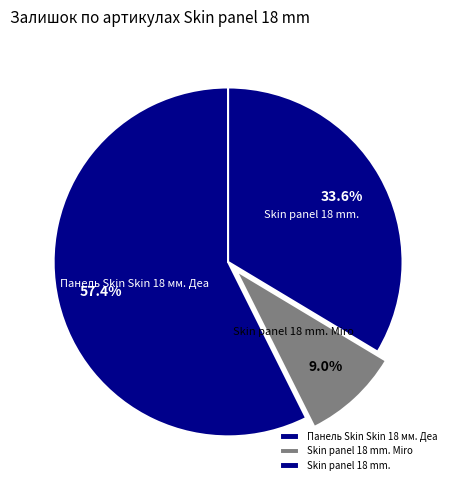

Is the sum of Skin panel 18 mm. and Панель Skin Skin 18 мм. Деа greater than half?

Yes